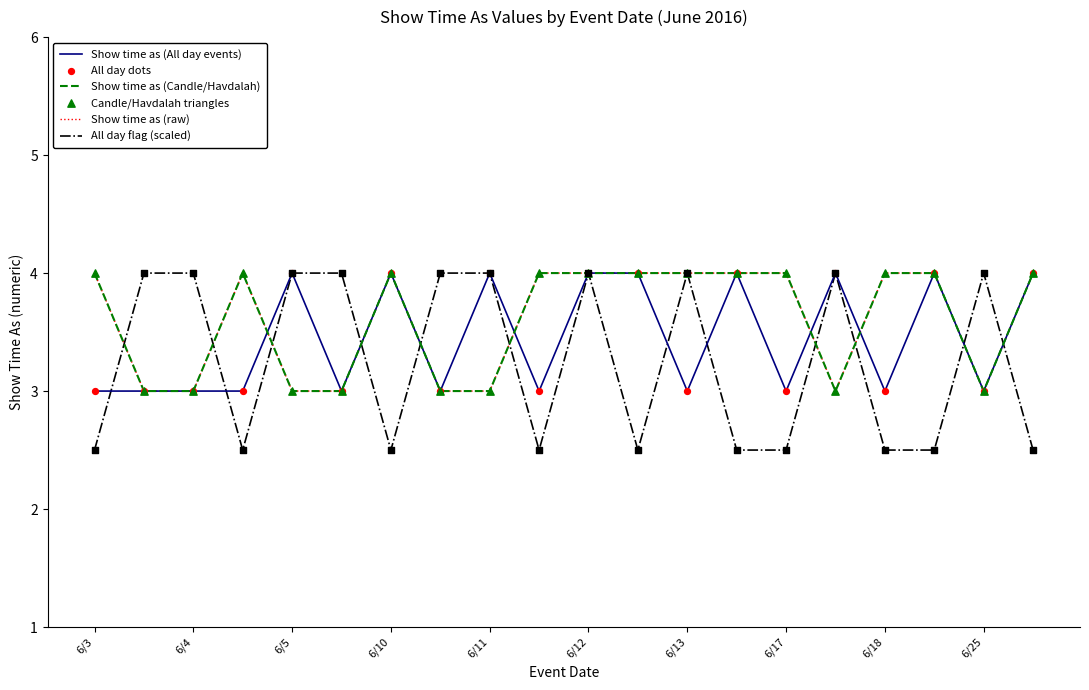

Does the chart have visible grid lines?

No